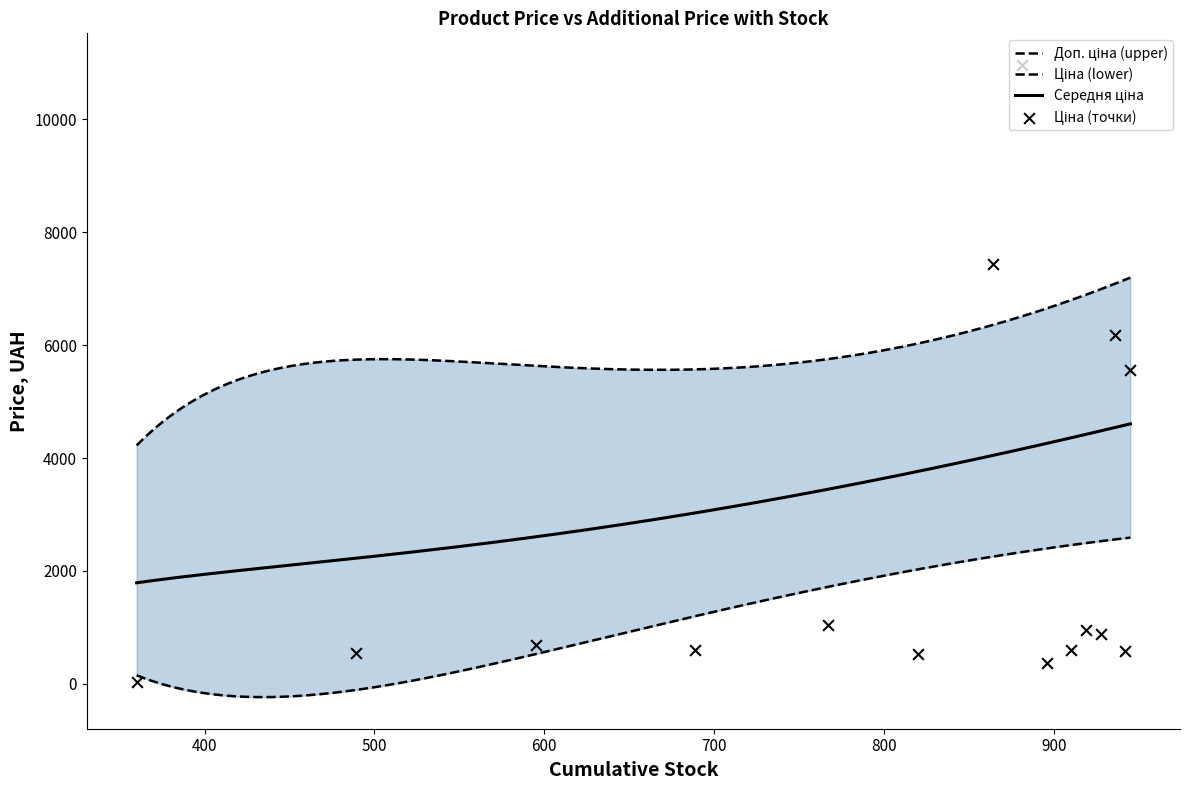

Which series has the largest Y range (max minus min)?

Ціна